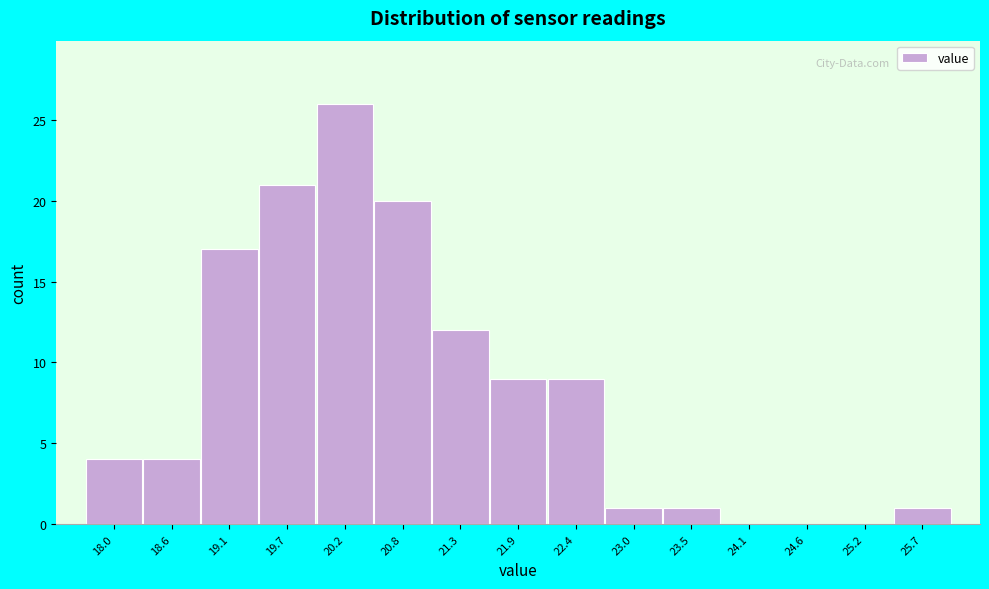

Reading right to left, extract all data points from this chart.

25.7=1	25.2=0	24.6=0	24.1=0	23.5=1	23.0=1	22.4=9	21.9=9	21.3=12	20.8=20	20.2=26	19.7=21	19.1=17	18.6=4	18.0=4